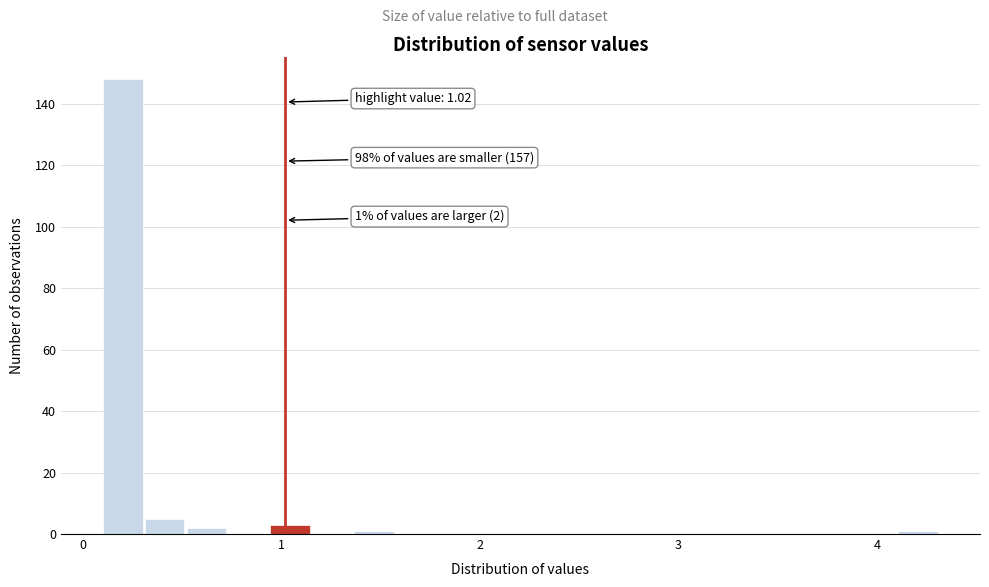

Read against the x-axis, roughly where is the centre of the tallest bar?

0.2